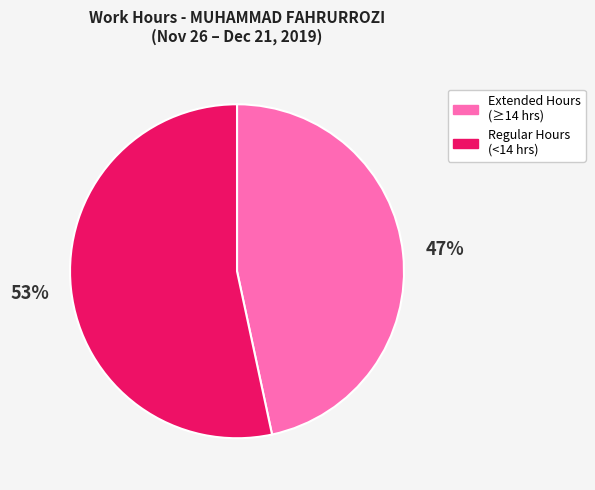

Is there a majority slice in this chart?

Yes